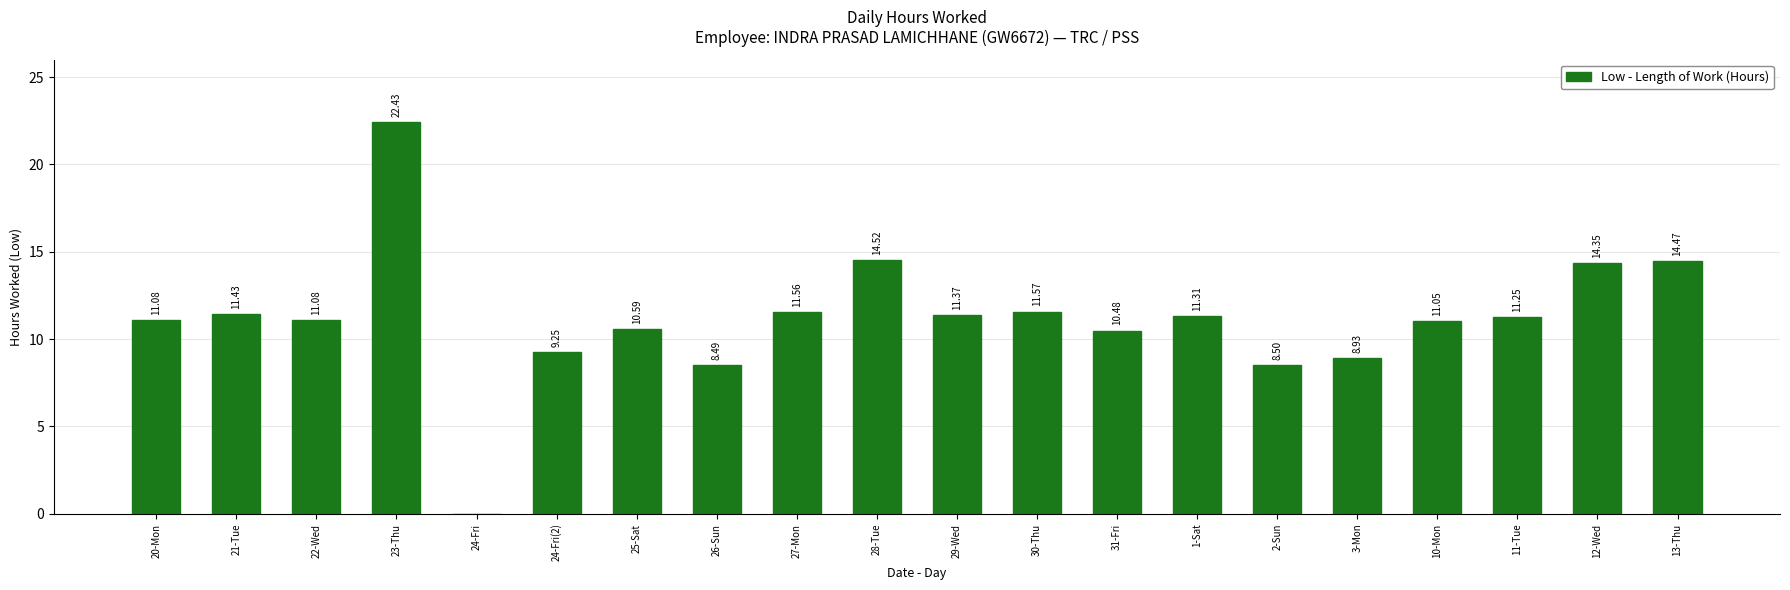

Which label corresponds to the largest value in the chart?

23-Thu